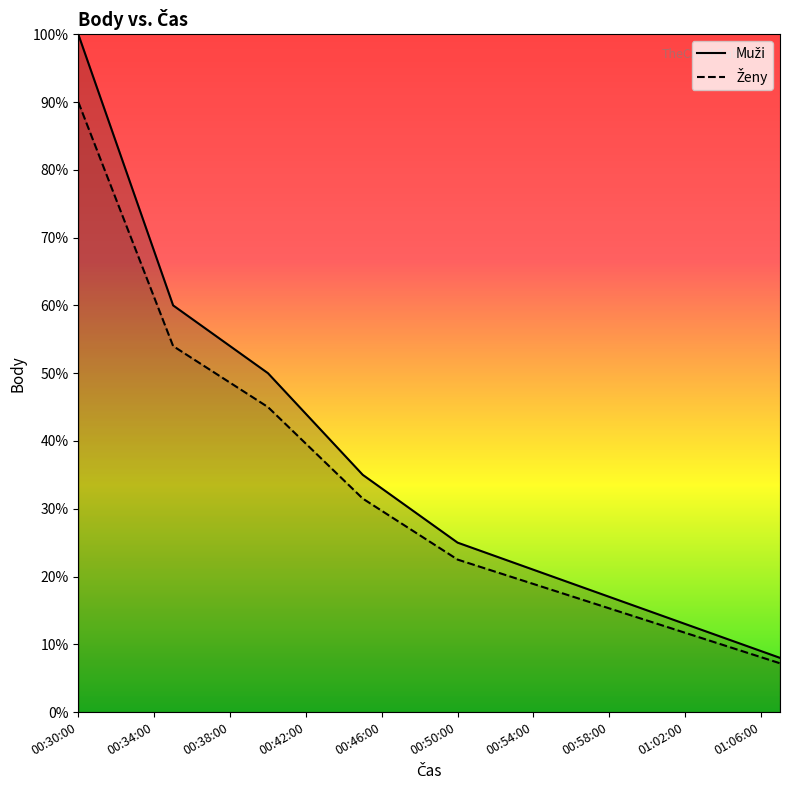

What is the sum of all Muži values?

1372.0